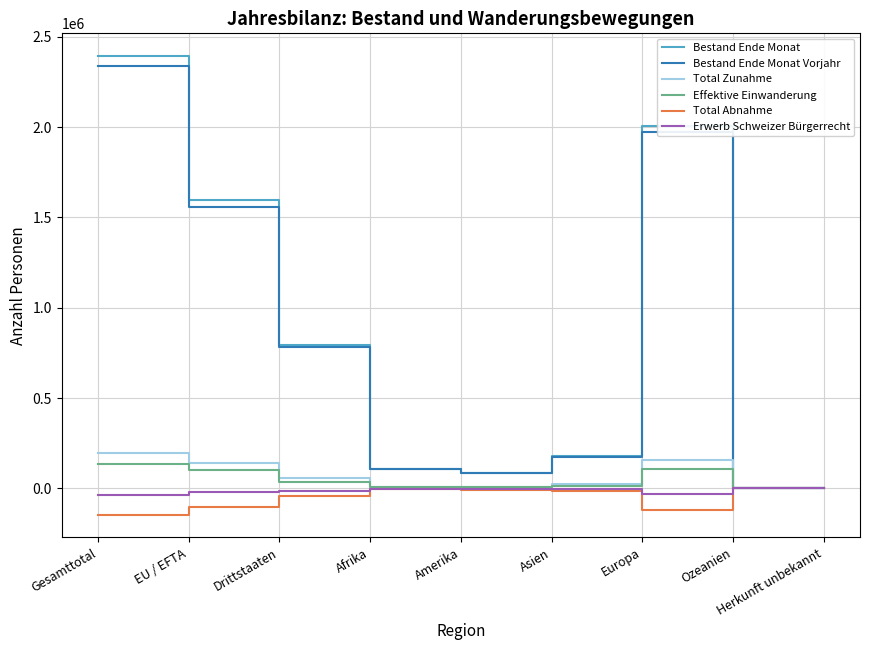

The value of Erwerb Schweizer Bürgerrecht at Herkunft unbekannt is -115. True or false?

True